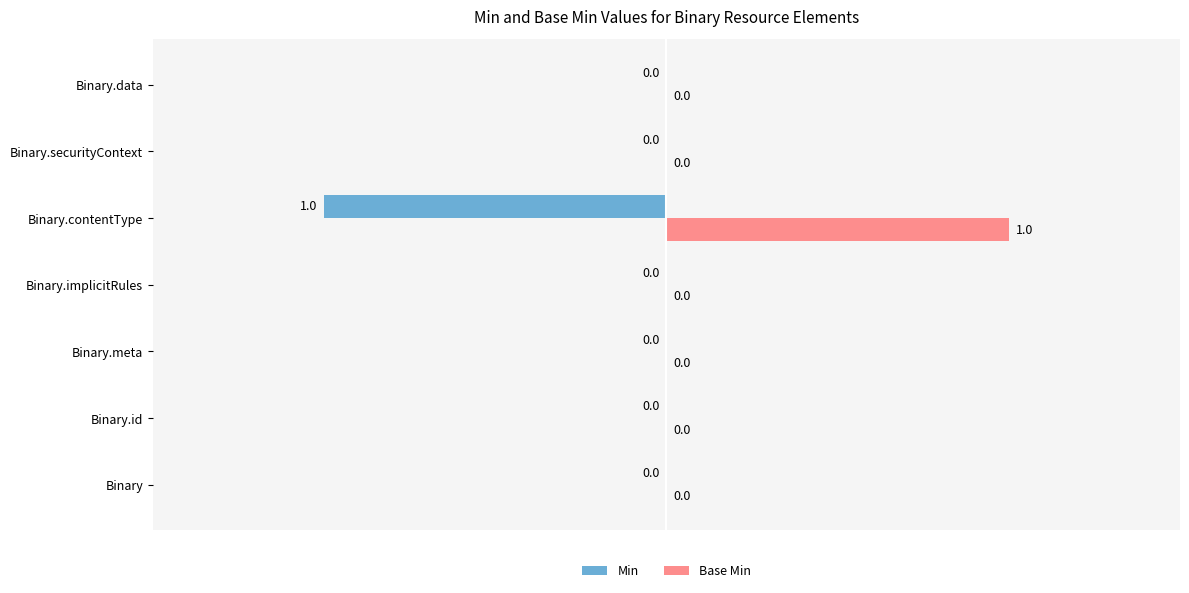

Is it true that Min equals 0 at Binary?

True